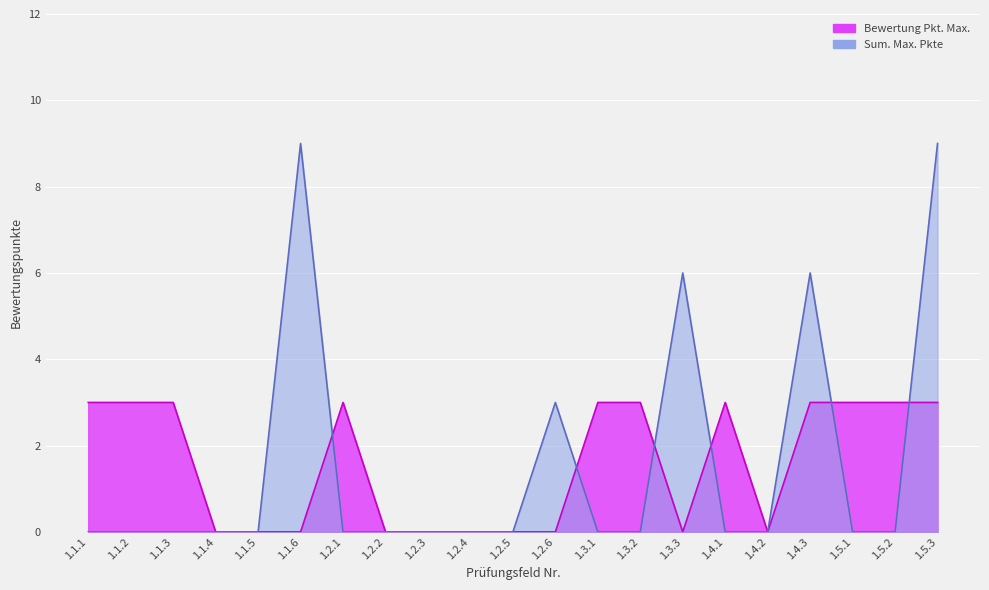

What is the label of the 20th point from the right?

1.1.2